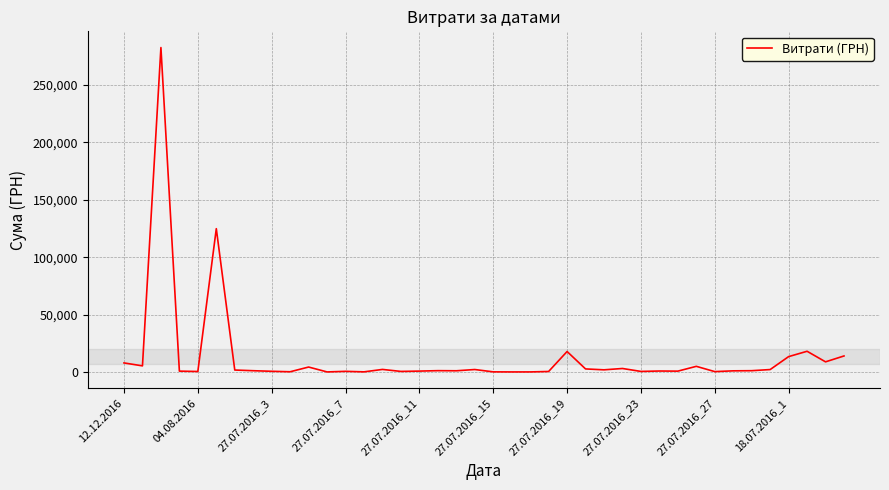

What is the greatest value displayed?

282495.1